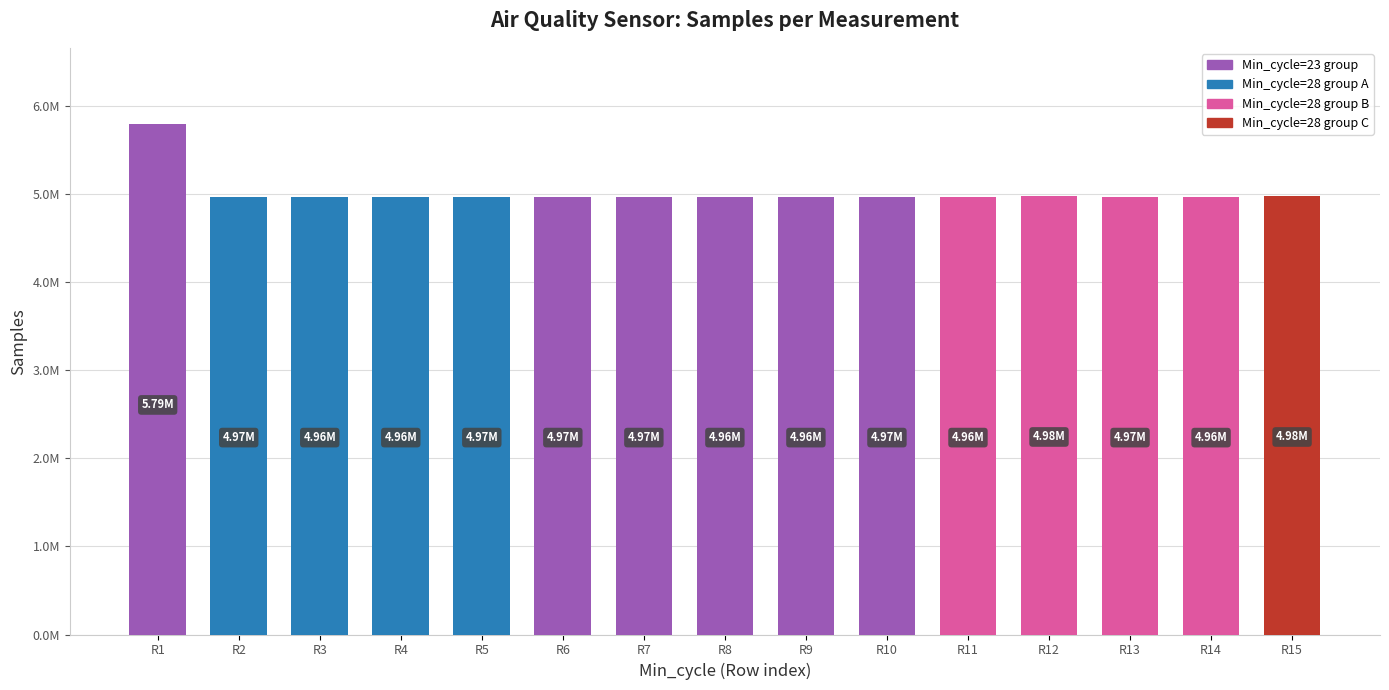

The value at R6 is 6637514. True or false?

False